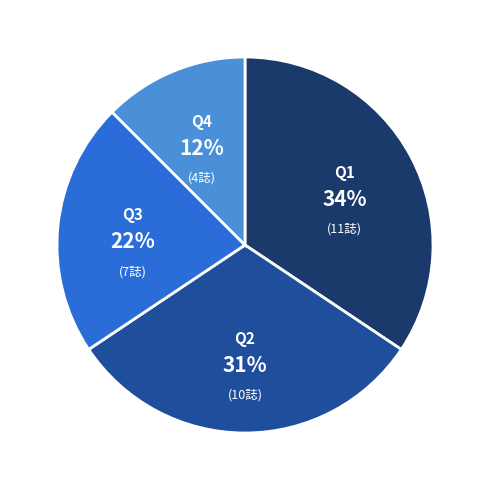

How many slices are in this pie chart?

4